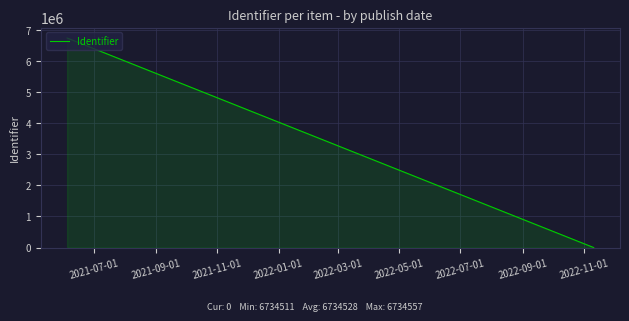

What is the difference between the maximum and minimum values?

6734557